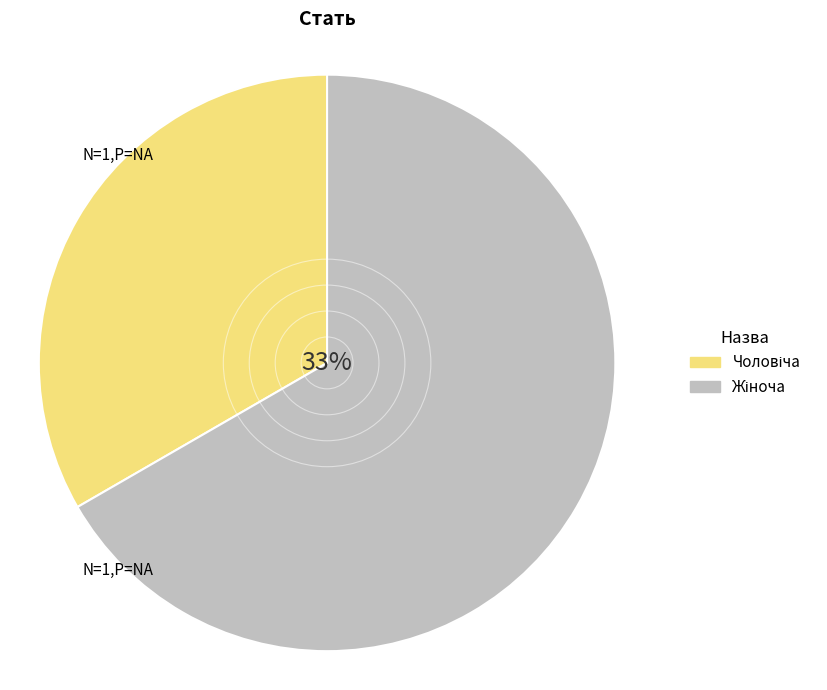

What percentage do Чоловіча and Жіноча together represent?

100.0%